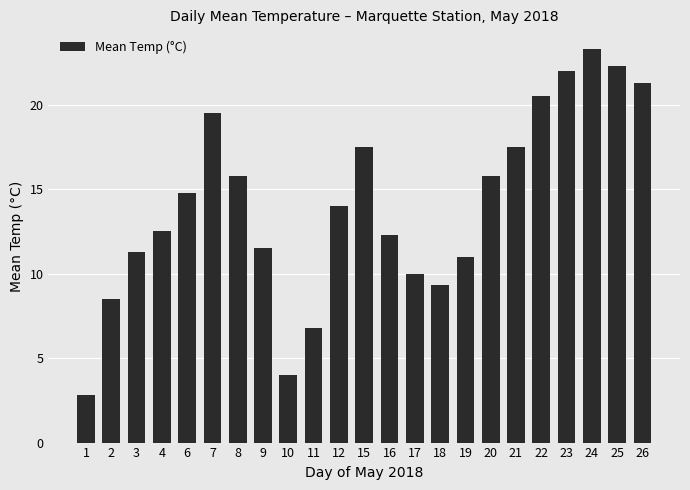

The chart shows a value of 1.2 at 1. True or false?

False